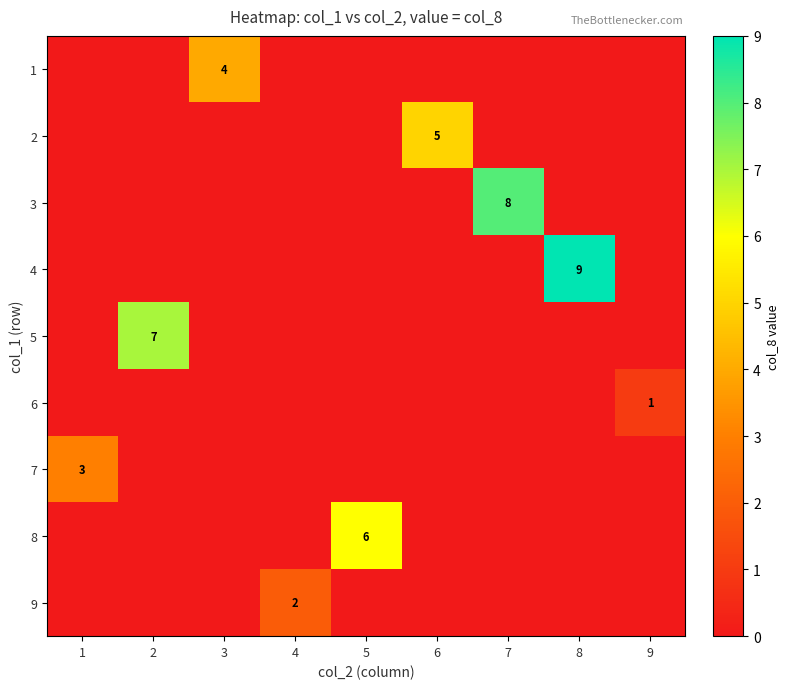

At which category is the sum across all series the highest?

8